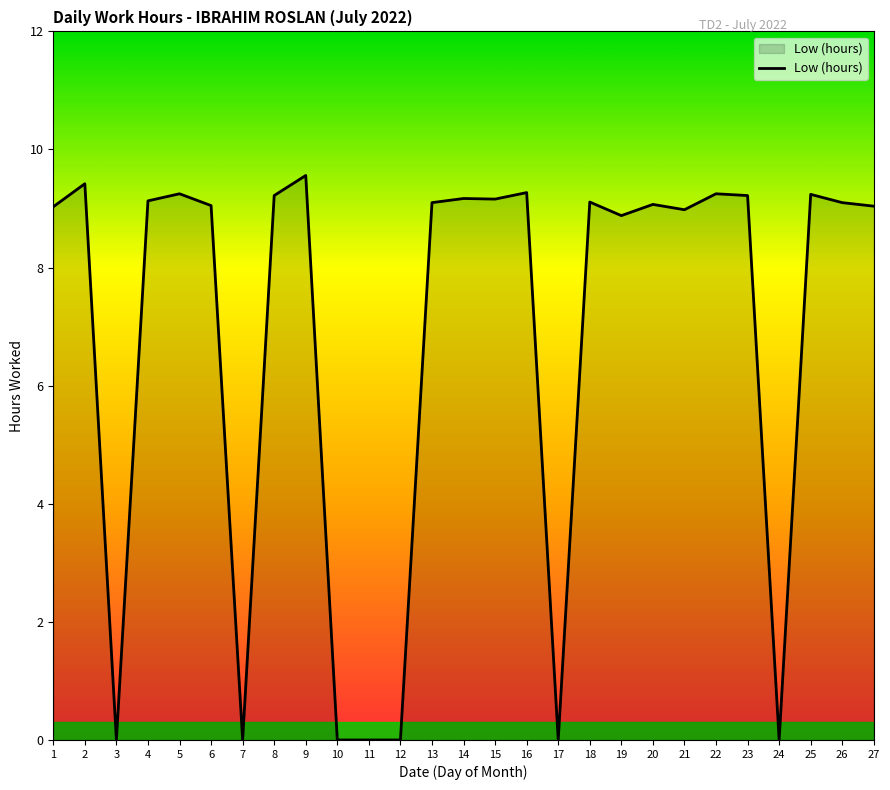

What is the change in value from 3 to 4?

+9.1